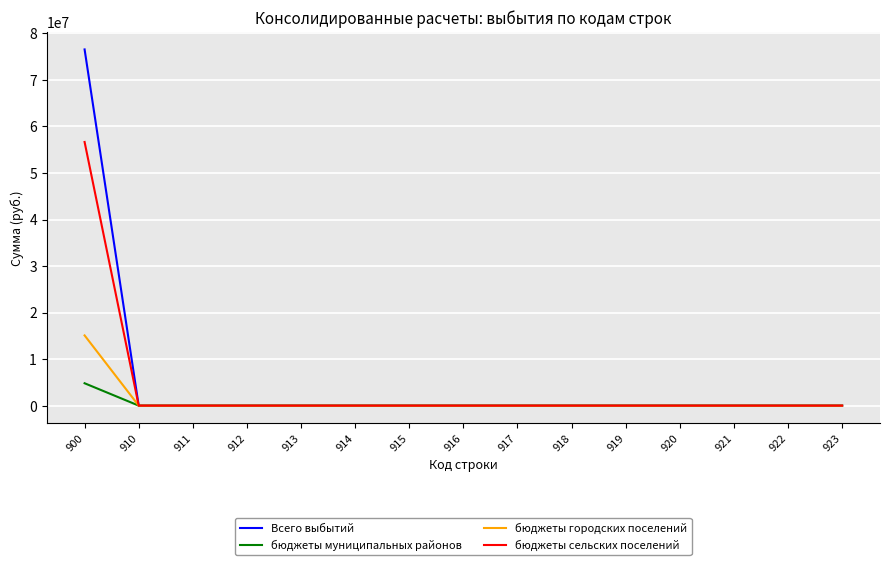

At which category is the sum across all series the highest?

900